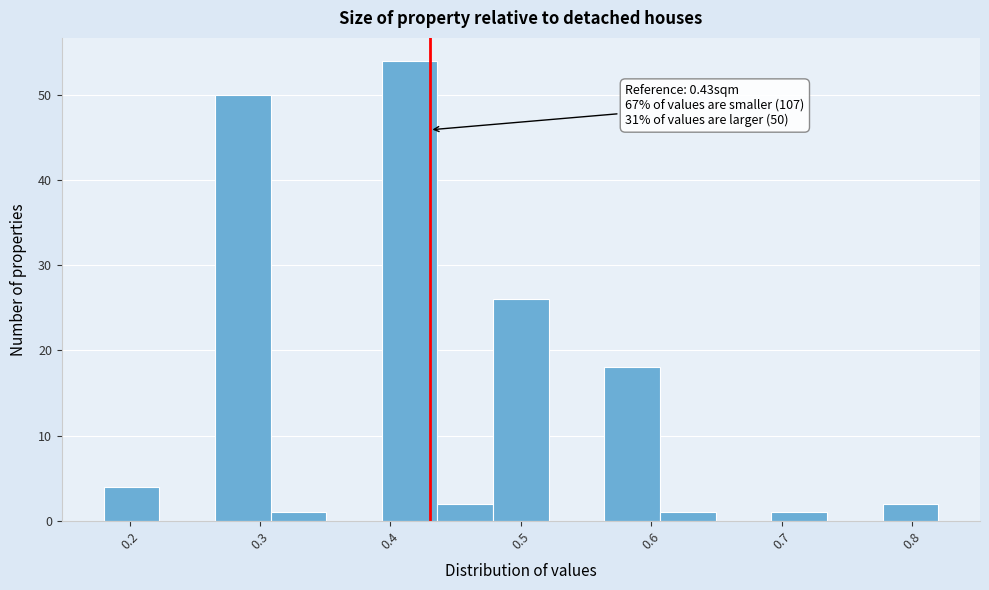

Over which range of the x-axis is the bar tallest?

0.39 to 0.44